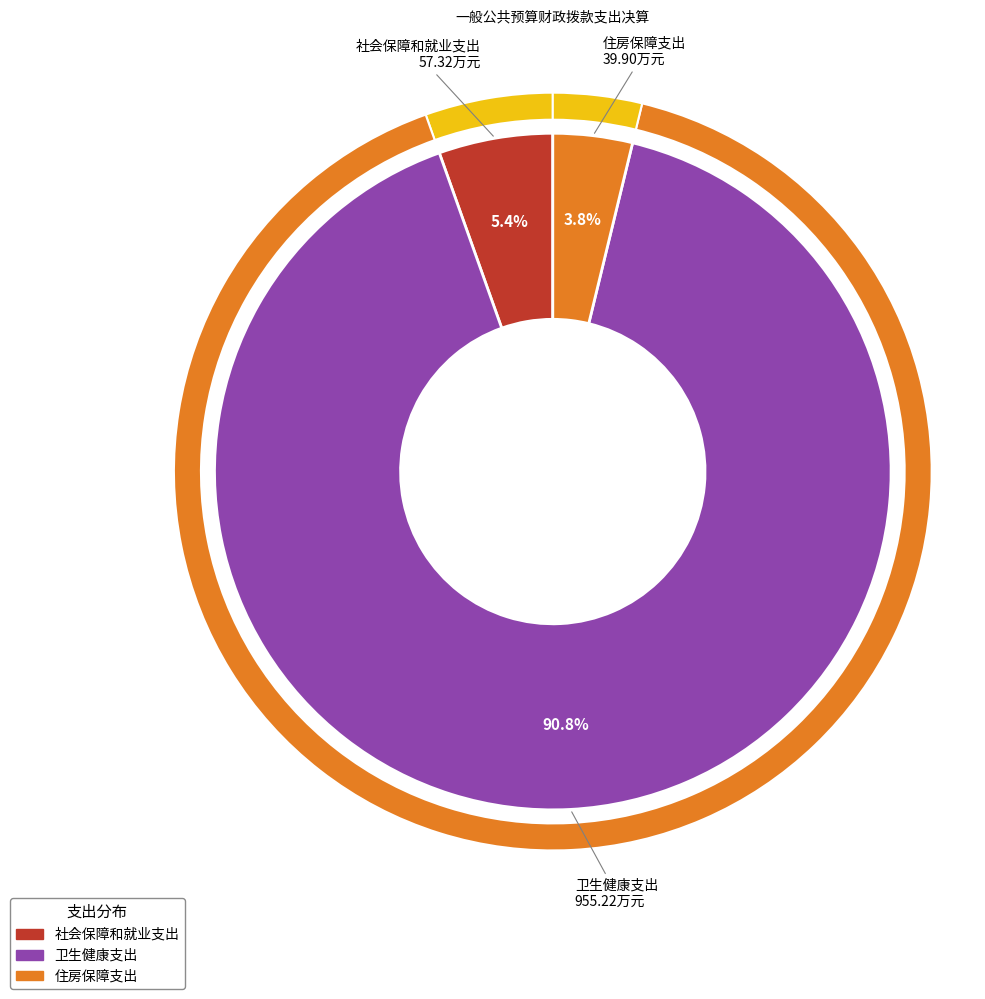

What is the smallest slice in the pie chart?

住房保障支出